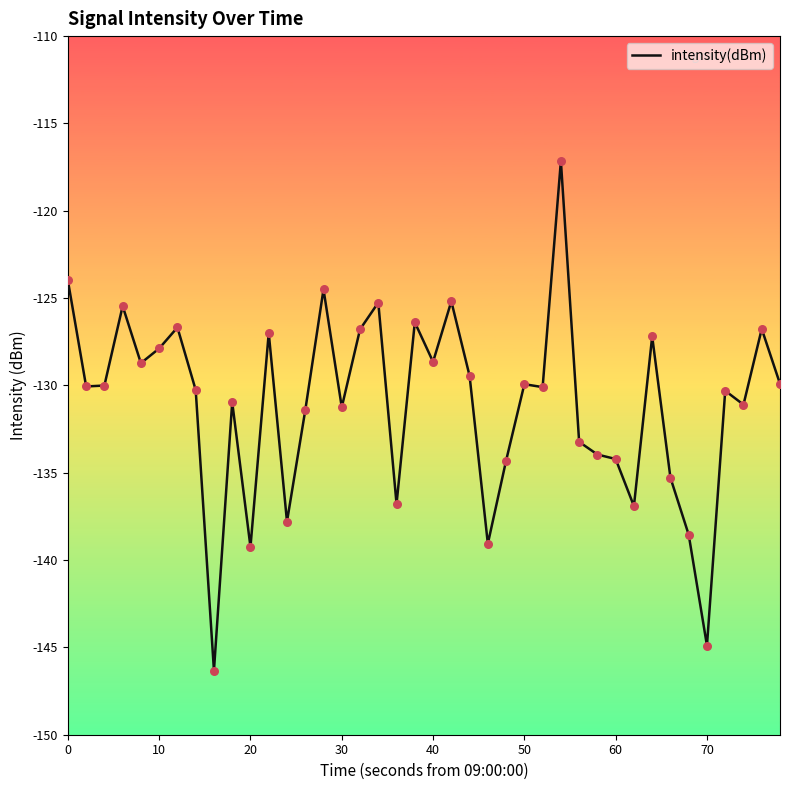

What is the difference between the maximum and minimum values?

29.2